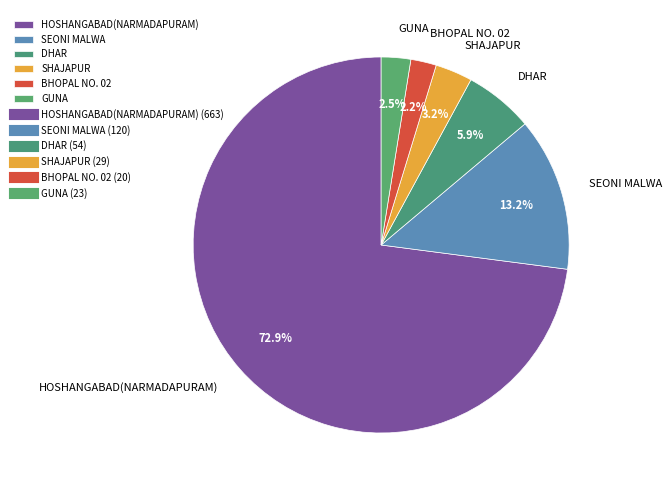

Which slice is the largest?

HOSHANGABAD(NARMADAPURAM)